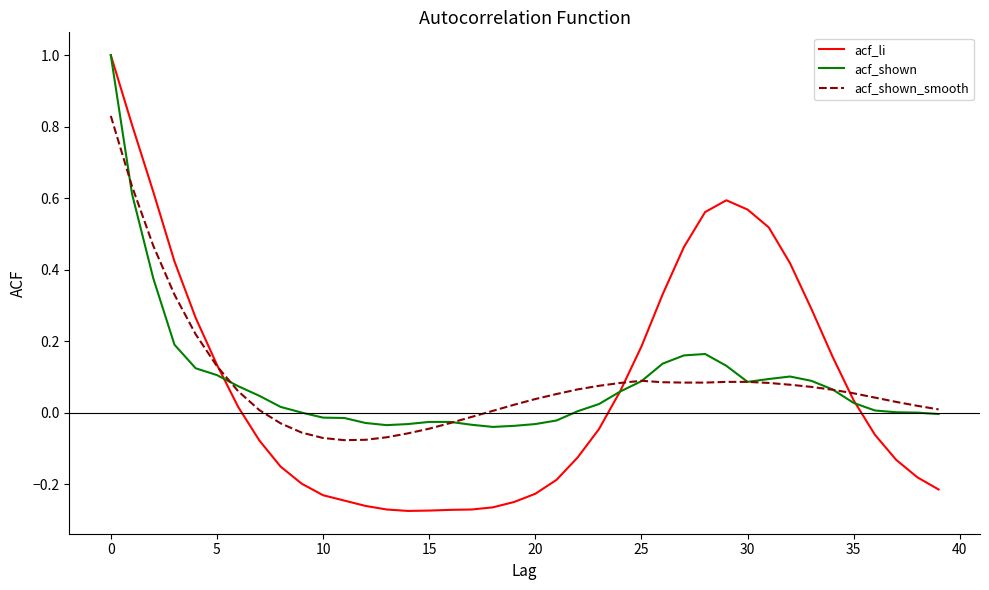

Which series has the largest range (max minus min)?

acf_li